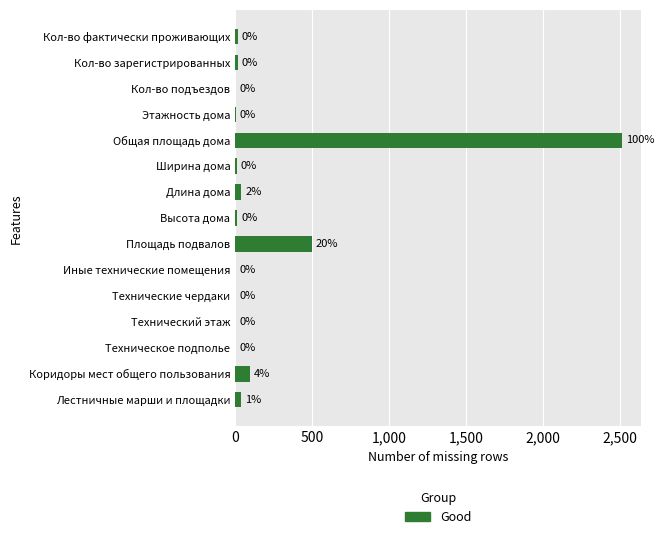

What is the change in value from Этажность дома to Кол-во фактически проживающих?

+14.0